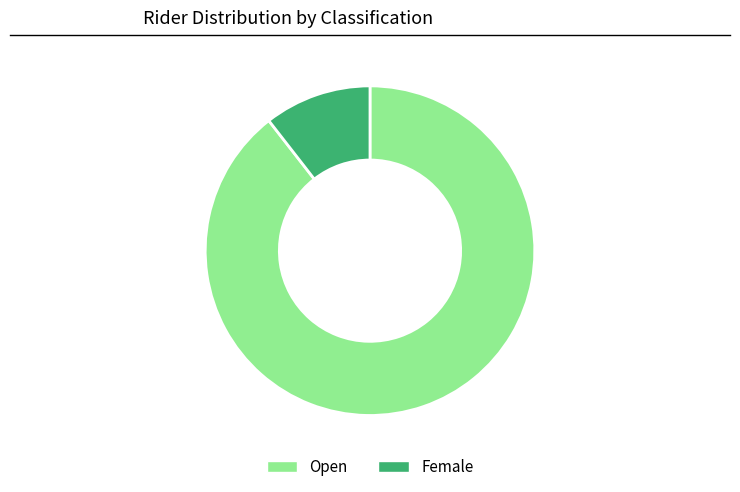

Combined, do Open and Female account for over 50%?

Yes